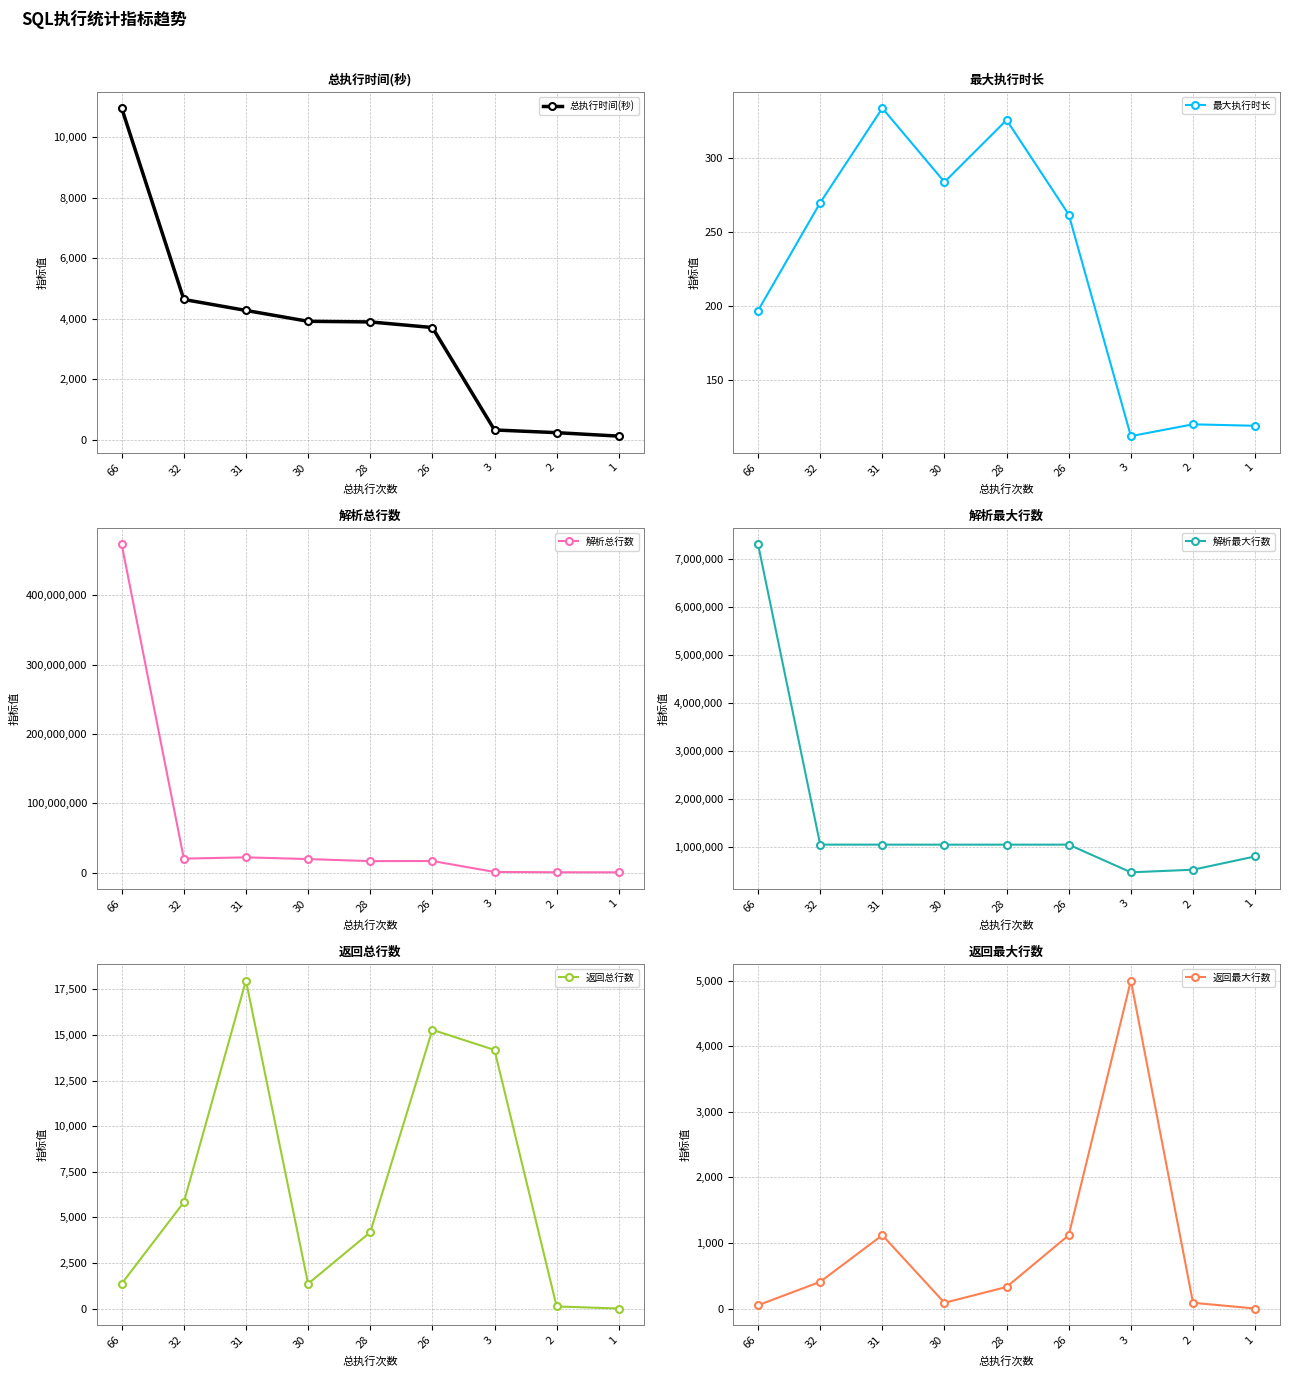

What is the difference between the second highest and second lowest values in the 返回最大行数 series?

1068